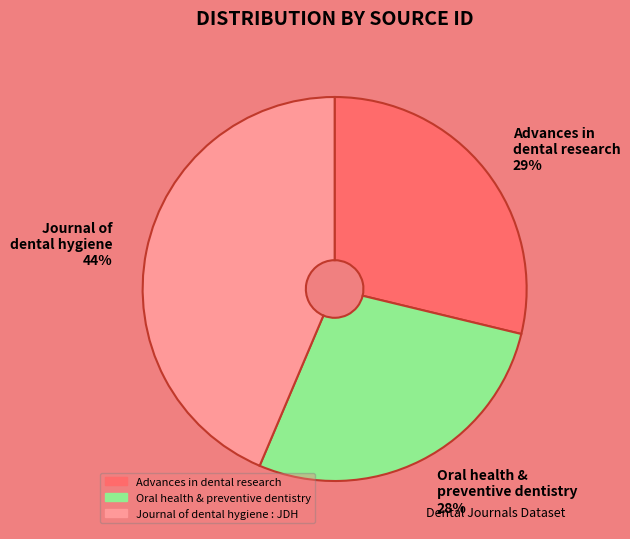

Is the sum of Oral health & preventive dentistry 28% and Advances in dental research 29% greater than half?

Yes